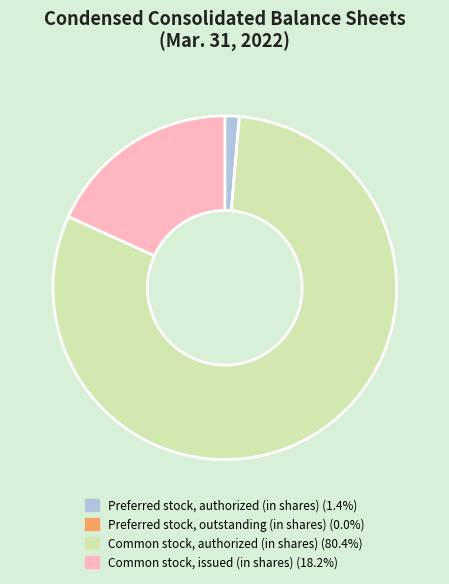

Is the sum of Common stock, authorized (in shares) (80.4%) and Preferred stock, authorized (in shares) (1.4%) greater than half?

Yes